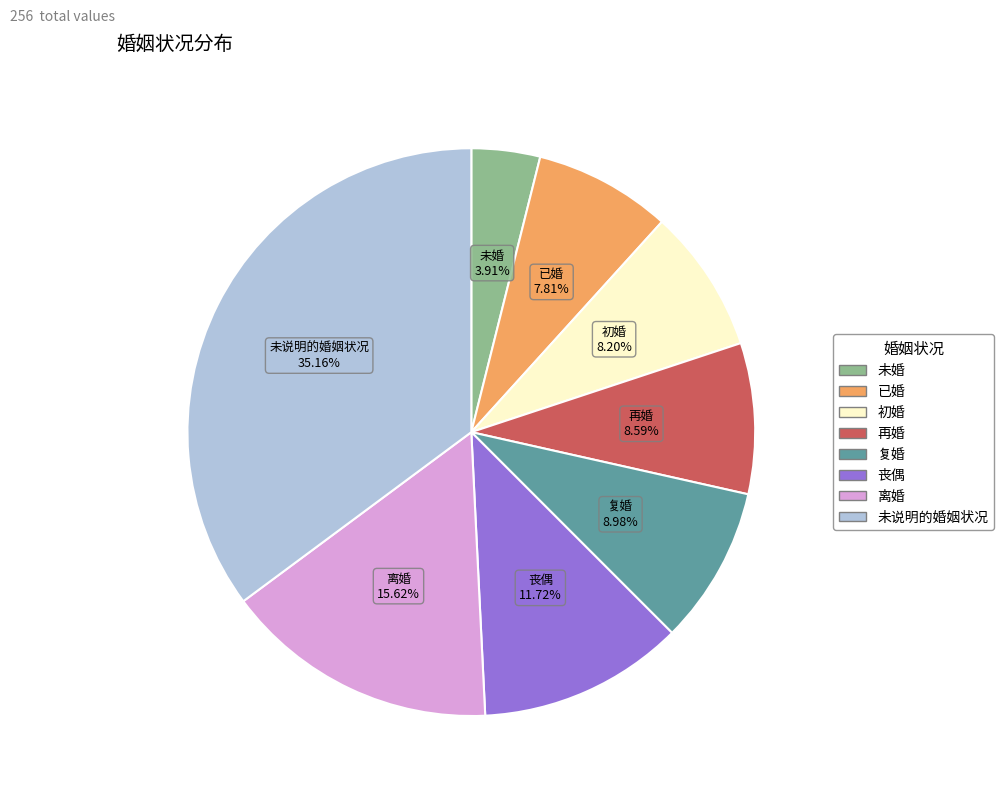

To the nearest percent, what portion does 复婚 represent?

9%